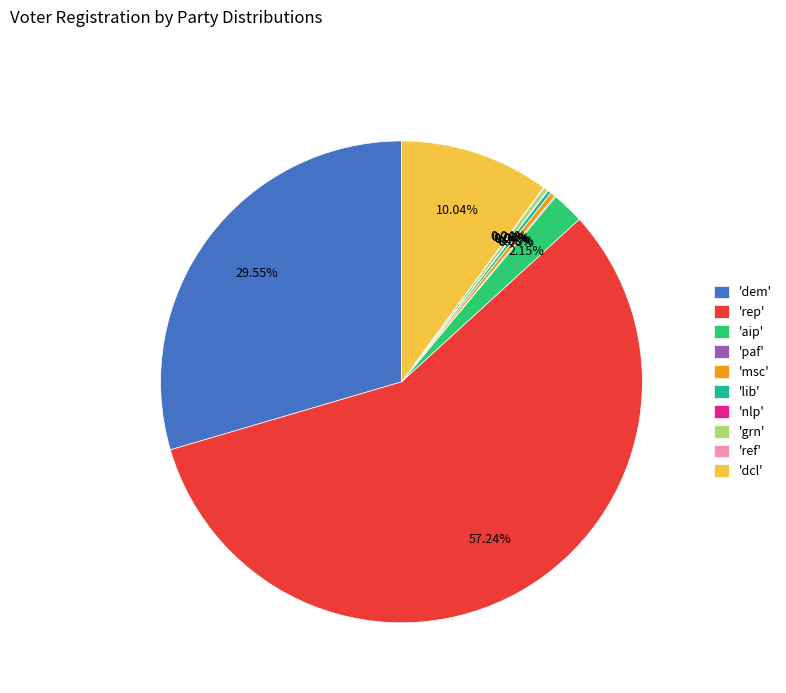

Which category has the biggest portion of the pie?

'rep'